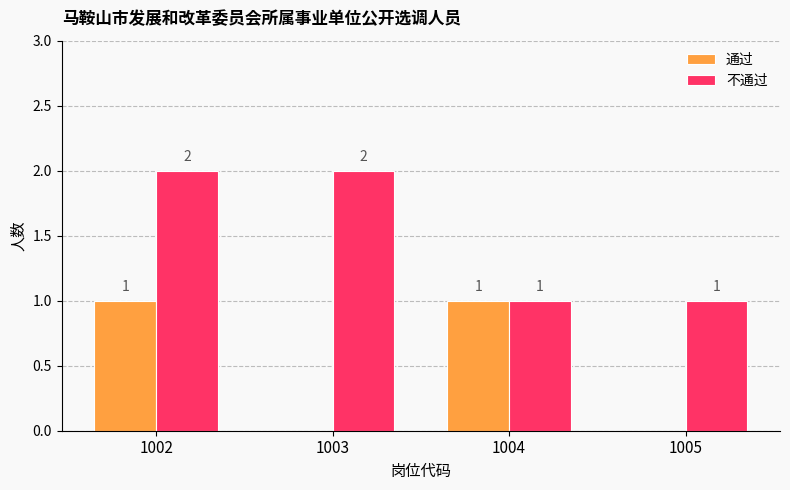

The 通过 series shows -1 at 1003. True or false?

False